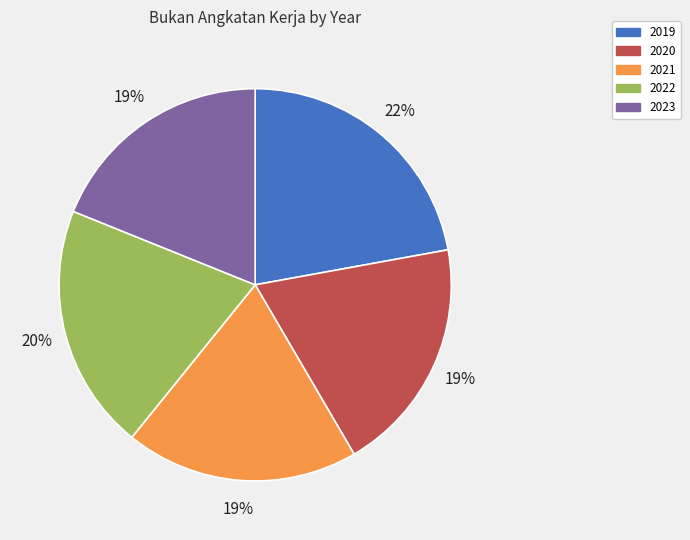

How many segments does this pie chart have?

5